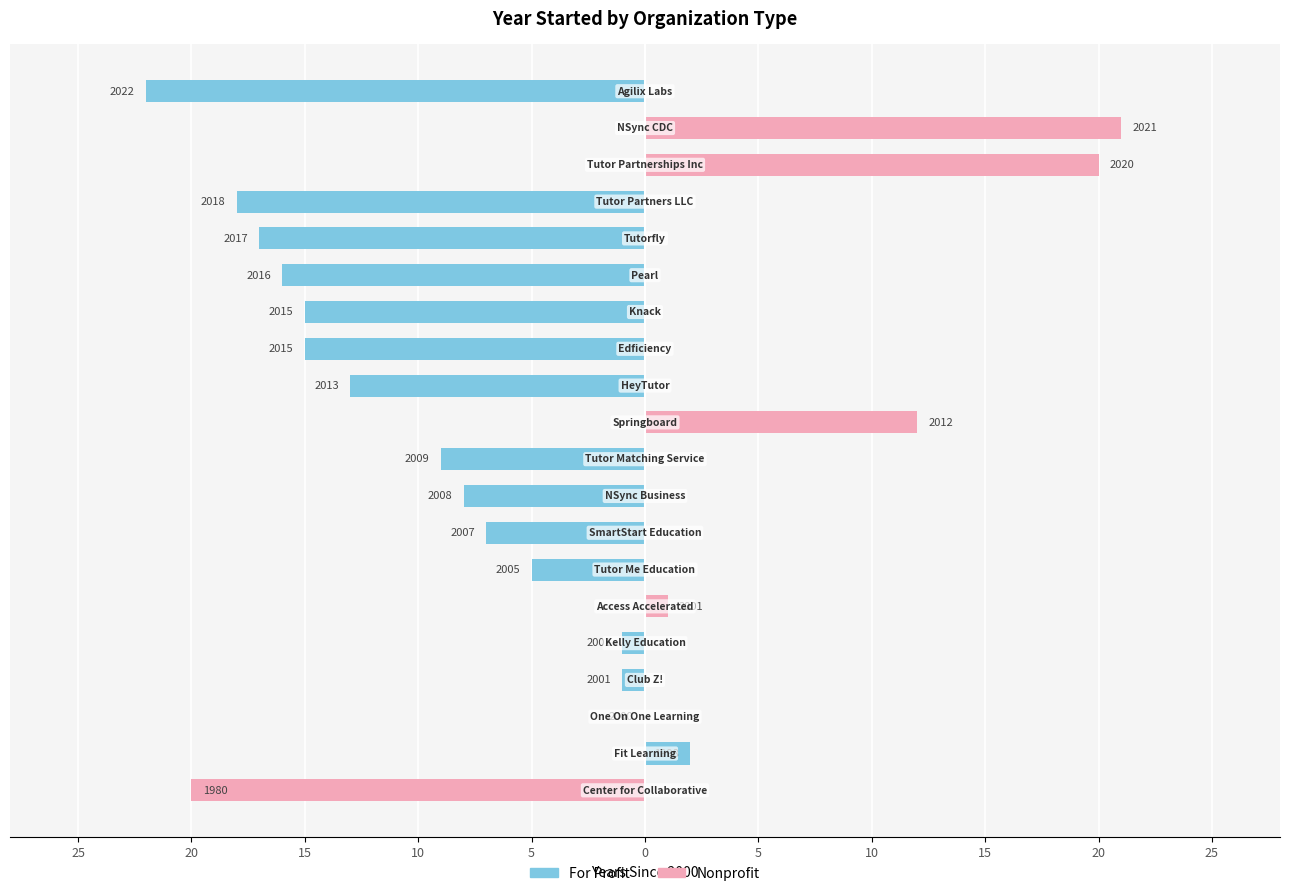

Rank the series at 10 from highest to lowest value.

Nonprofit, For Profit